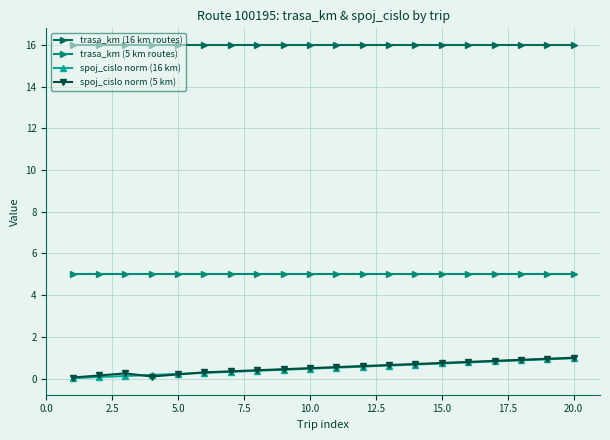

What is the greatest value displayed?

16.0